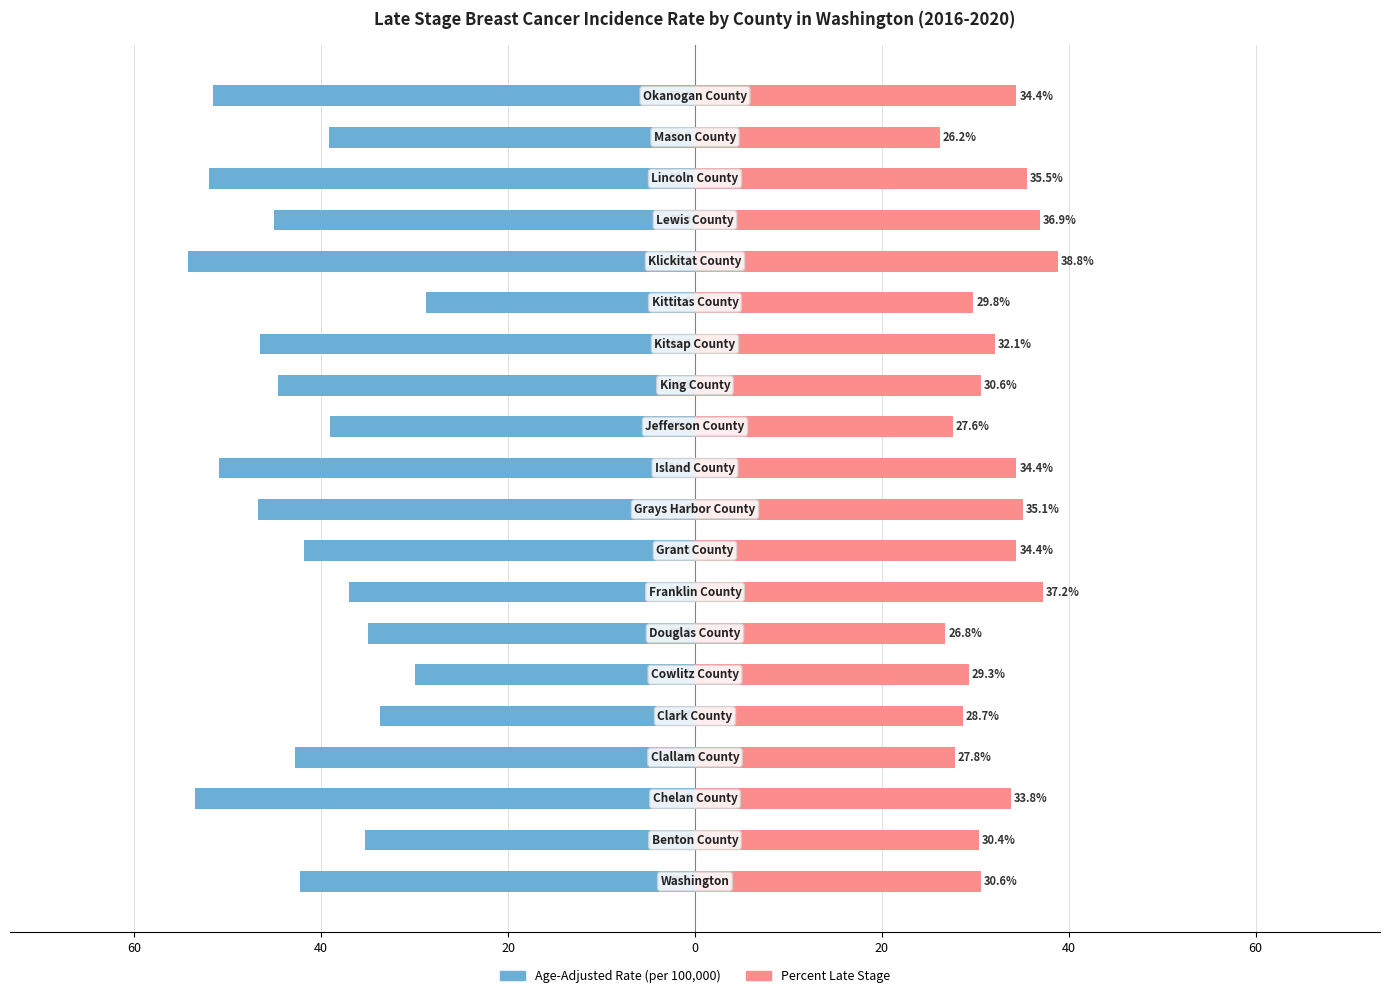

How many data points in Percent Late Stage are above 32?

10